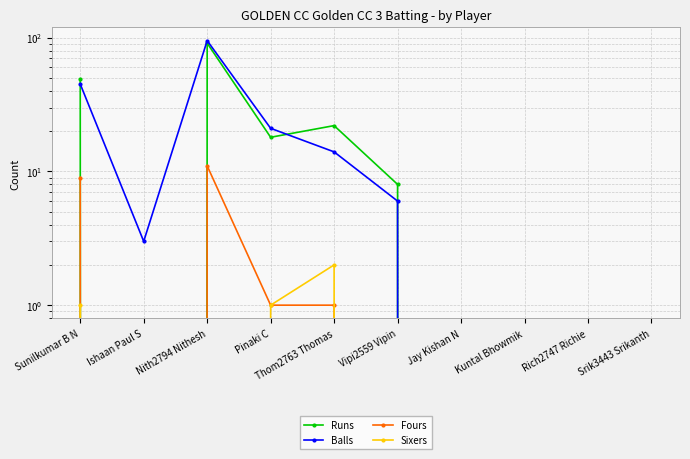

What position from the right is Sunilkumar B N?

10